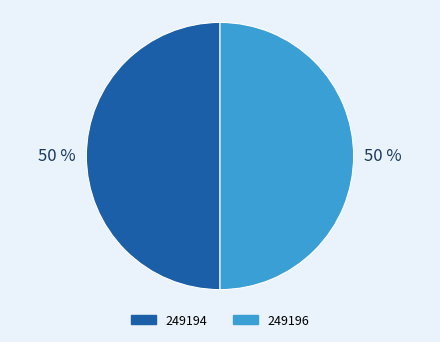

Approximately how many times larger is the value at 249194 compared to 249196?

1.0